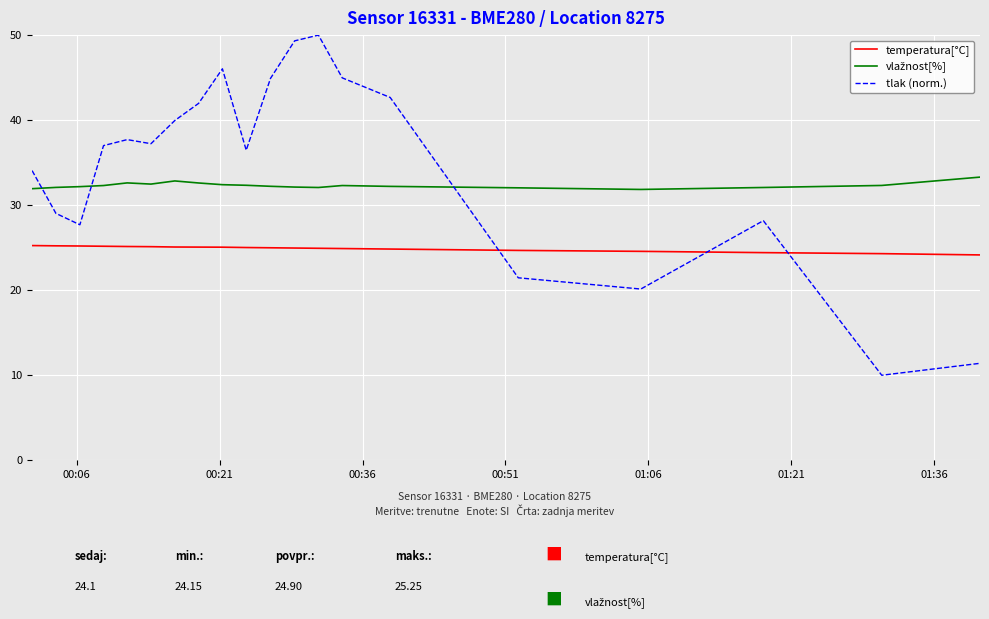

True or false: tlak (norm.) has more than 0 interior local peaks.

True